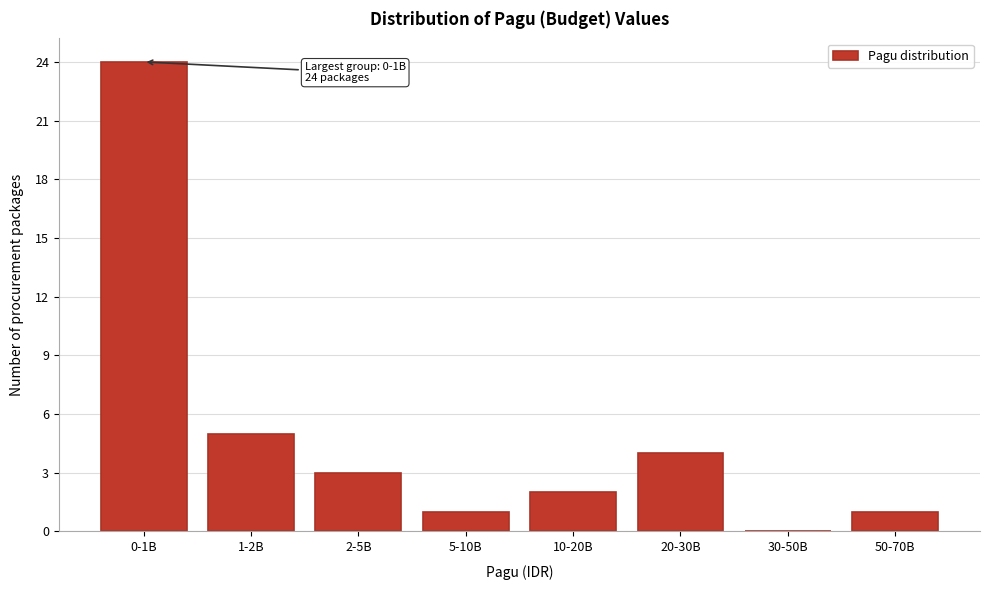

Reading left to right, transcribe all the data shown in this chart.

0-1B=24	1-2B=5	2-5B=3	5-10B=1	10-20B=2	20-30B=4	30-50B=0	50-70B=1